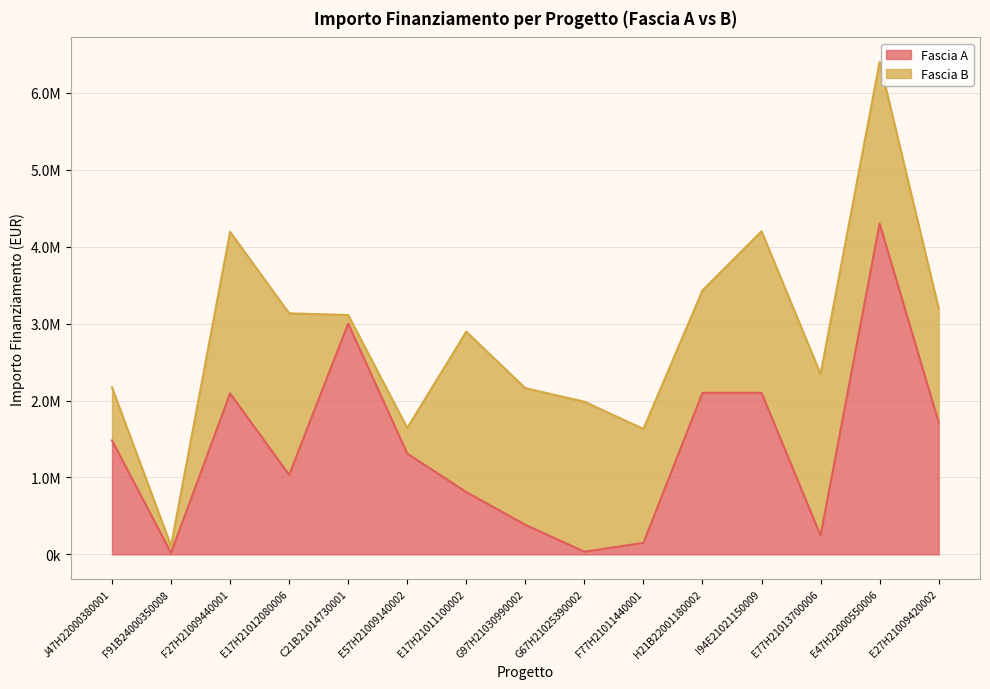

Reading left to right, transcribe all the data shown in this chart.

J47H22000380001=1481481	F91B24000350008=20000	F27H21009440001=2092599	E17H21012080006=1033550	C21B21014730001=3000000	E57H21009140002=1310324	E17H21011100002=810061	G97H21030990002=385000	G67H21025390002=35000	F77H21011440001=150000	H21B22001180002=2100000	I94E21021150009=2100000	E77H21013700006=243996	E47H22000550006=4300000	E27H21009420002=1716421